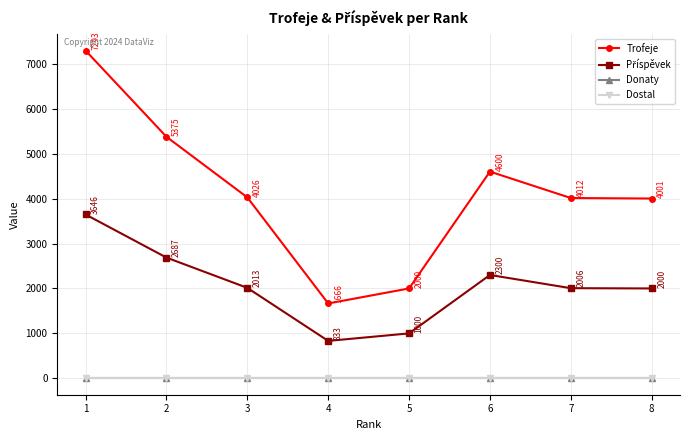

At which category does Příspěvek reach its first local peak?

6